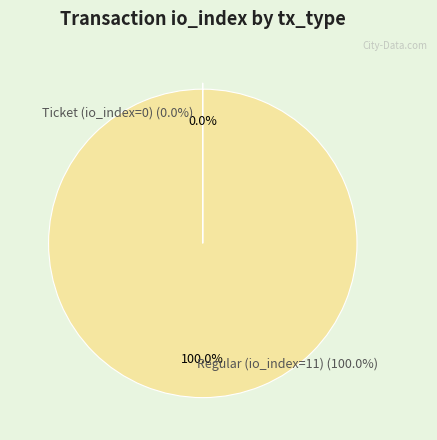

Which category has the biggest portion of the pie?

Regular (io_index=11)